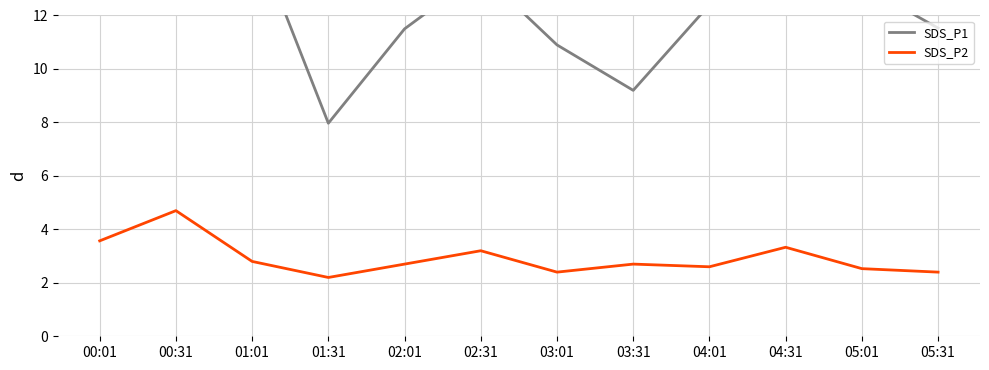

What is the smallest value displayed?

2.2